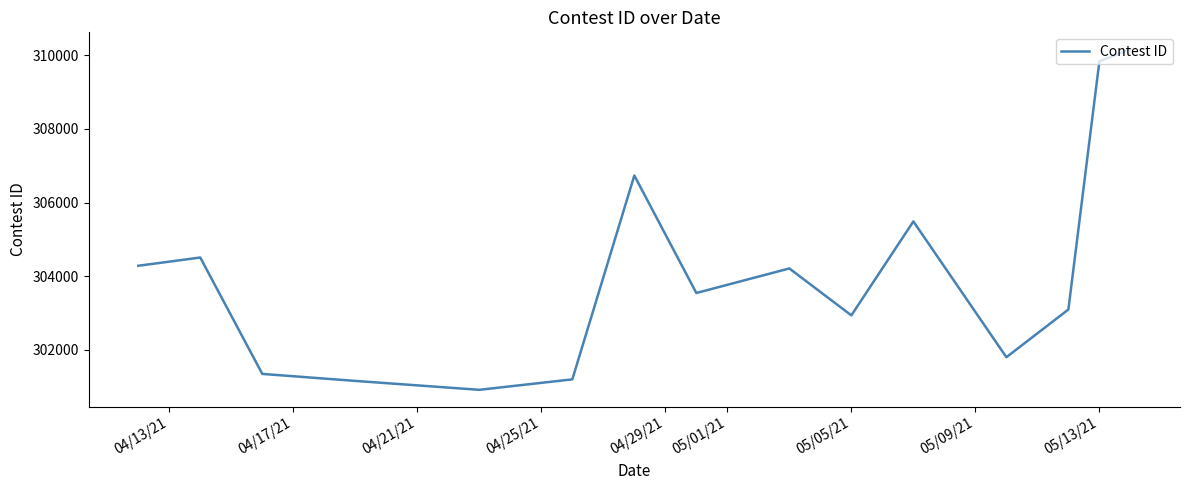

What is the difference between the maximum and minimum values?

9241